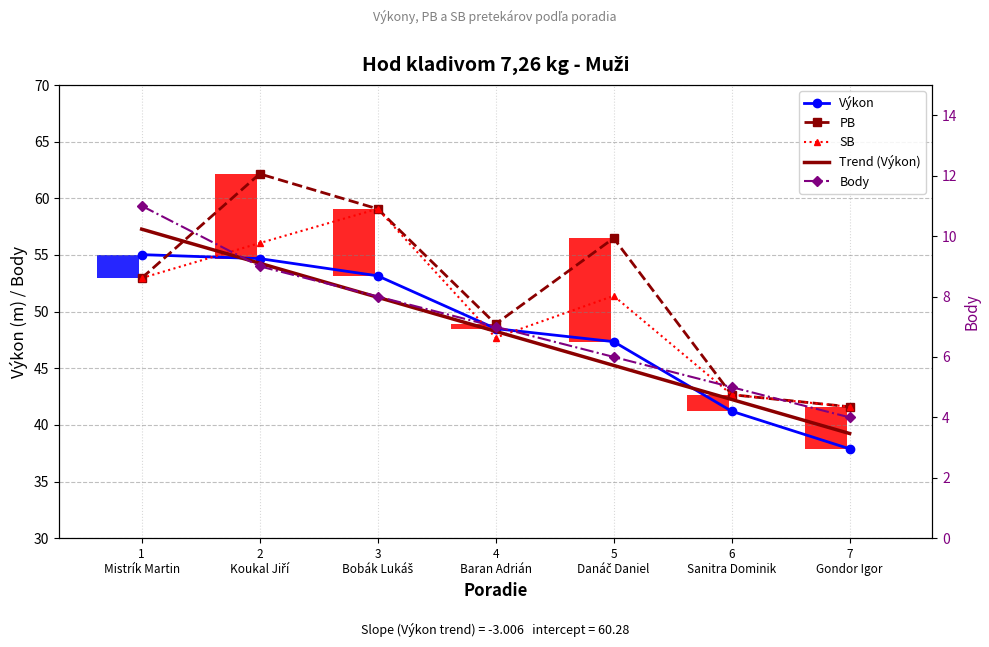

What value does the SB series have at 3 Bobák Lukáš?

59.1